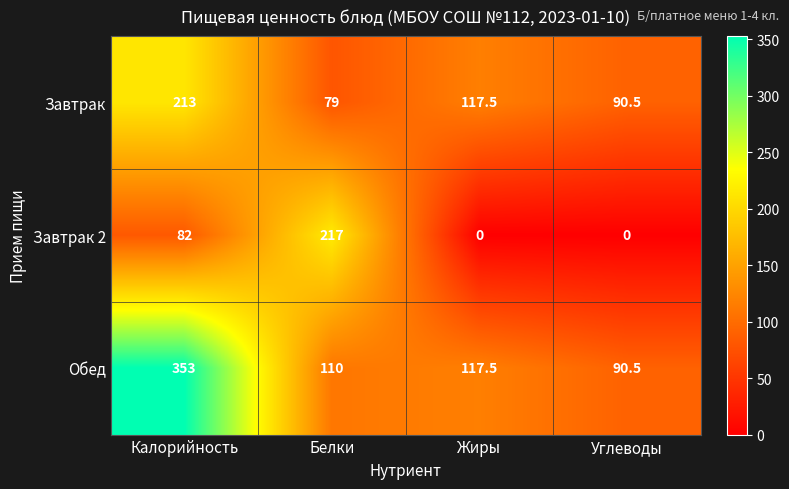

Reading left to right, extract all data points from this chart.

Завтрак: 213.0	79.0	117.5	90.5
Завтрак 2: 82.0	217.0	0.0	0.0
Обед: 353.0	110.0	117.5	90.5